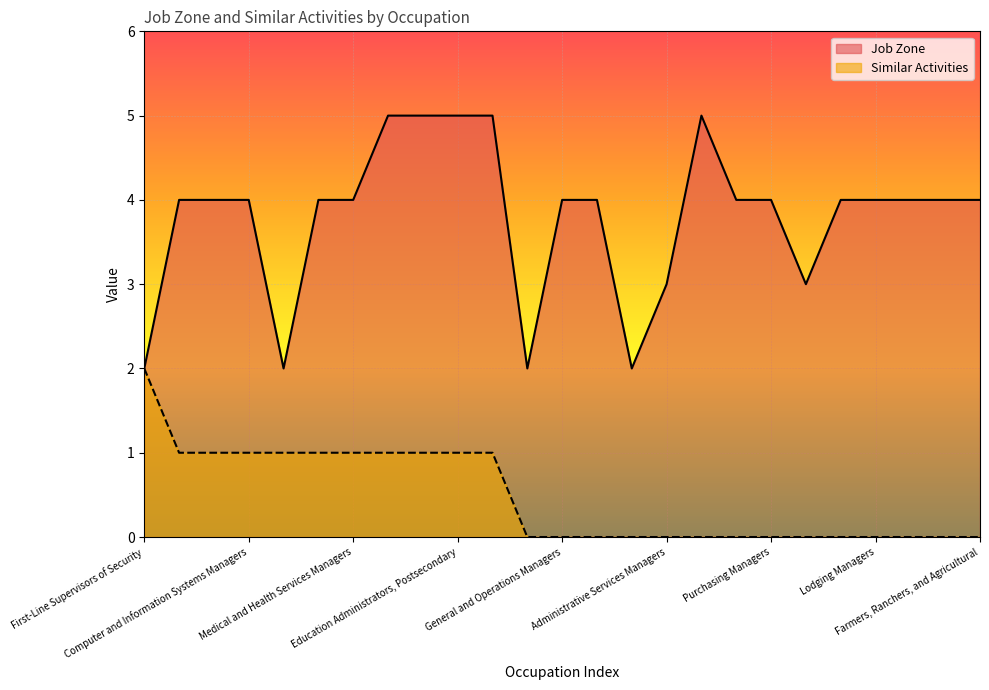

What is the sum of all Job Zone values?

95